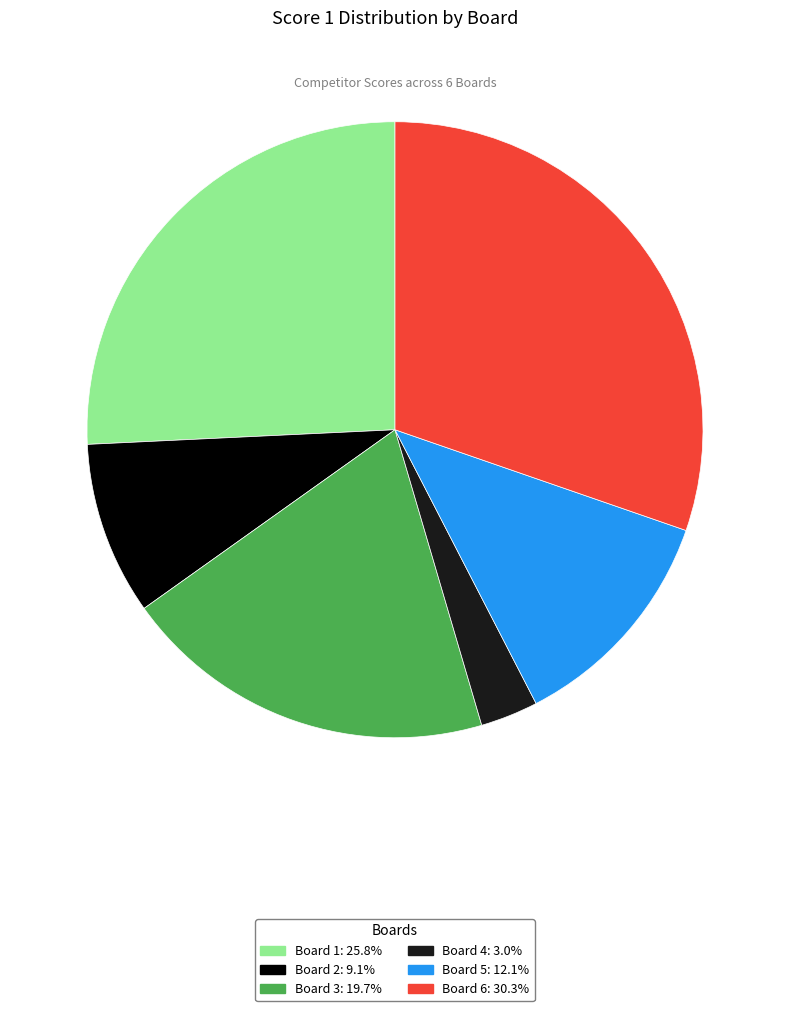

Which category has the smallest portion of the pie?

Board 4